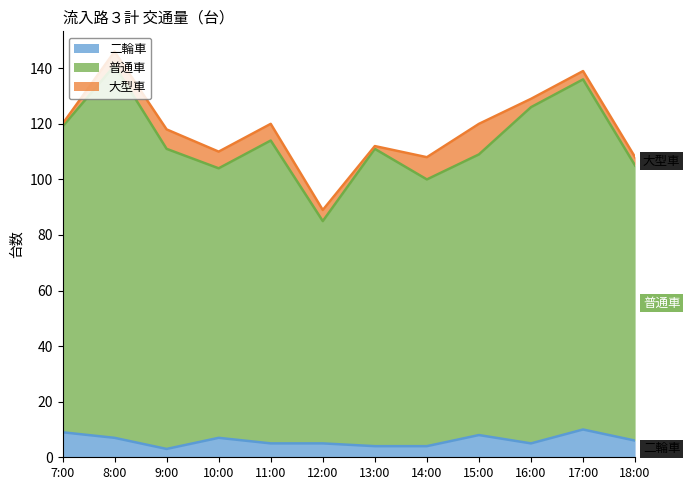

Between 9:00 and 14:00, which is larger?

14:00